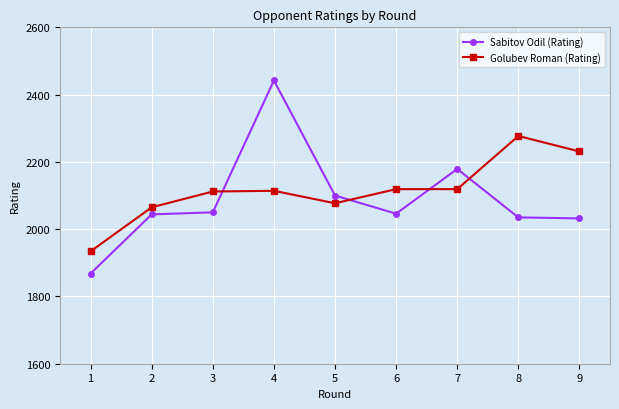

How many series are shown in this chart?

2